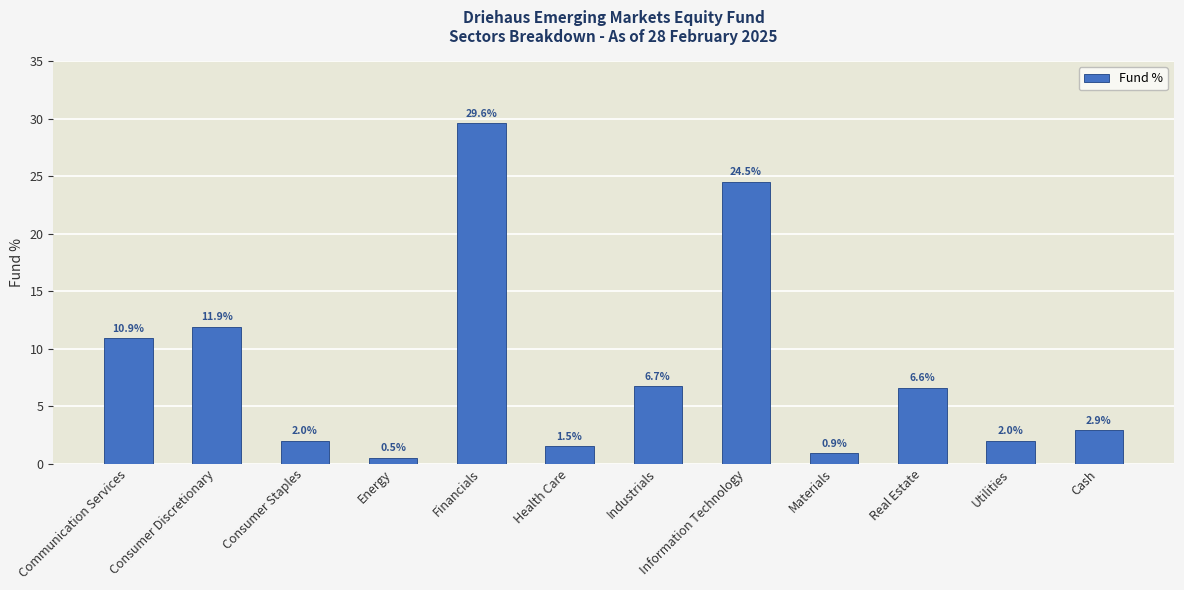

True or false: the data shows 32.1 at Information Technology.

False